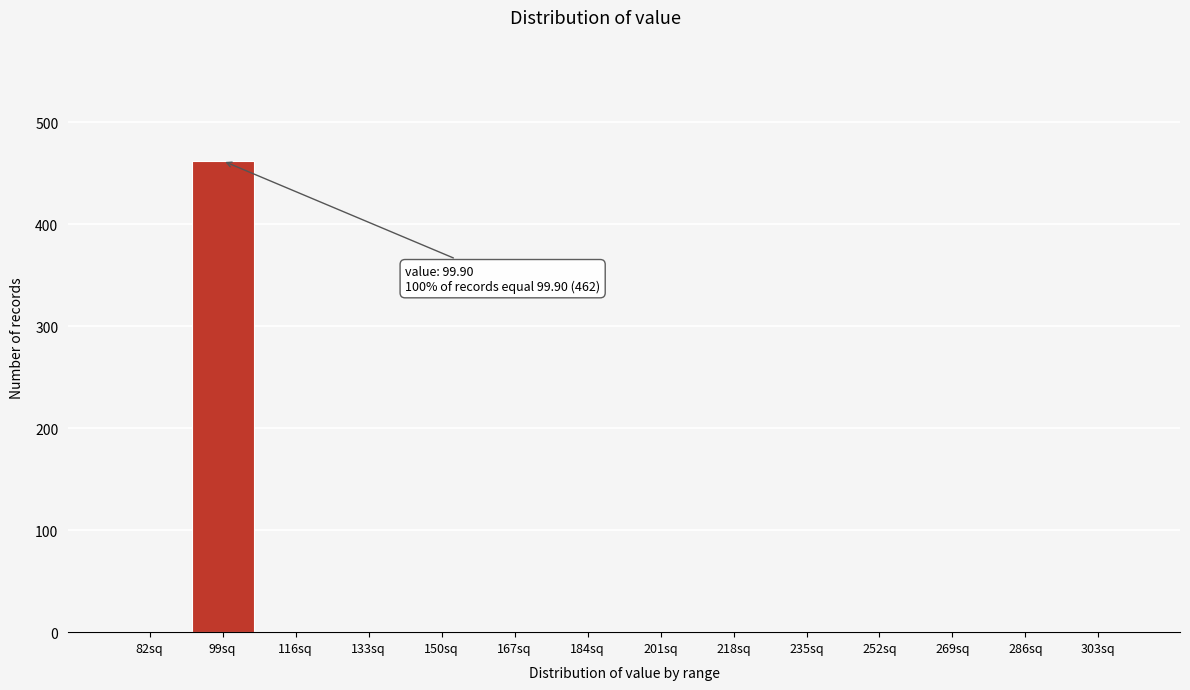

Reading left to right, transcribe all the data shown in this chart.

82sq=0	99sq=462	116sq=0	133sq=0	150sq=0	167sq=0	184sq=0	201sq=0	218sq=0	235sq=0	252sq=0	269sq=0	286sq=0	303sq=0